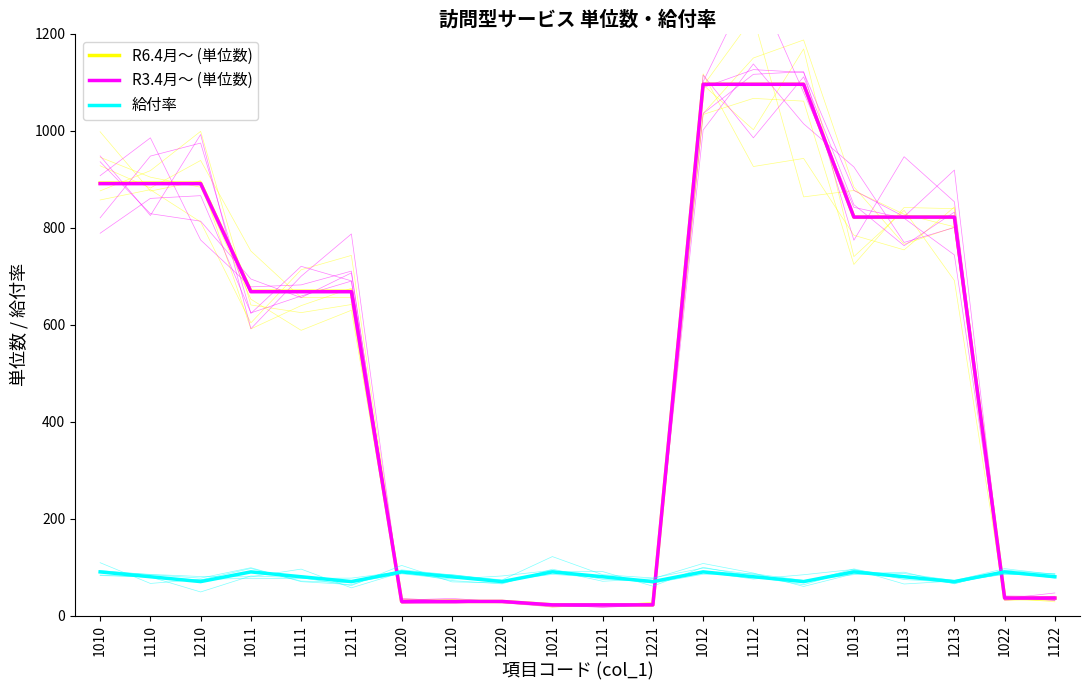

How many lines are shown in the chart?

3